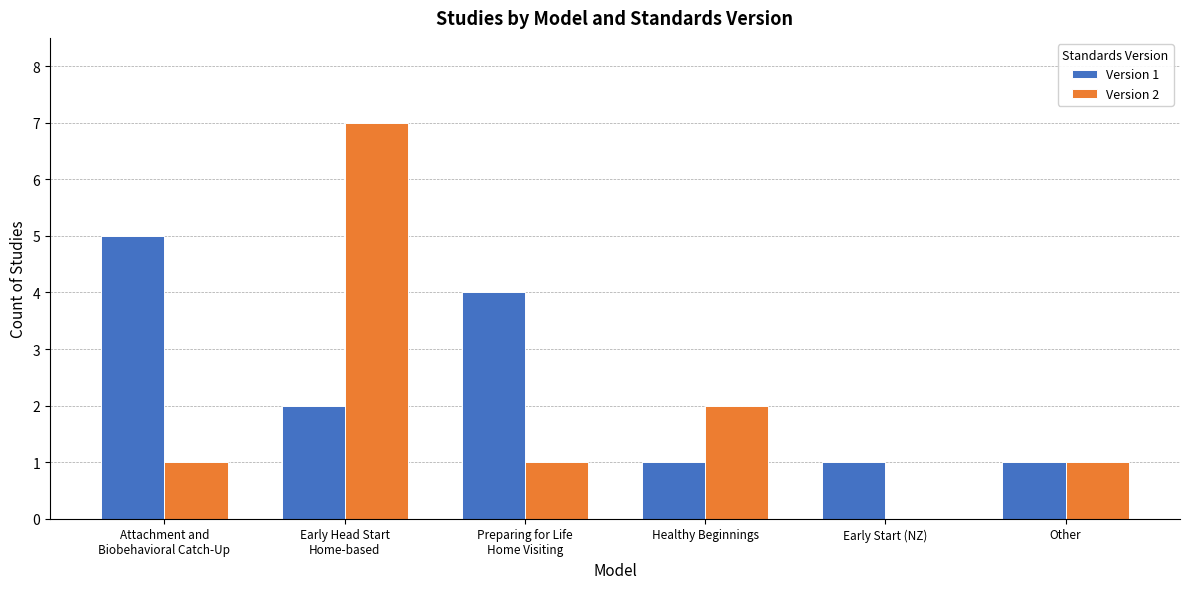

Which series changed the most between Healthy Beginnings and Other?

Version 2